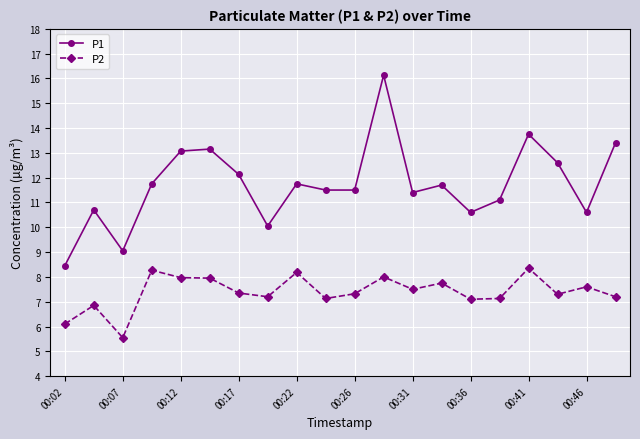

True or false: P2 has more than 2 points higher than both neighbors.

True